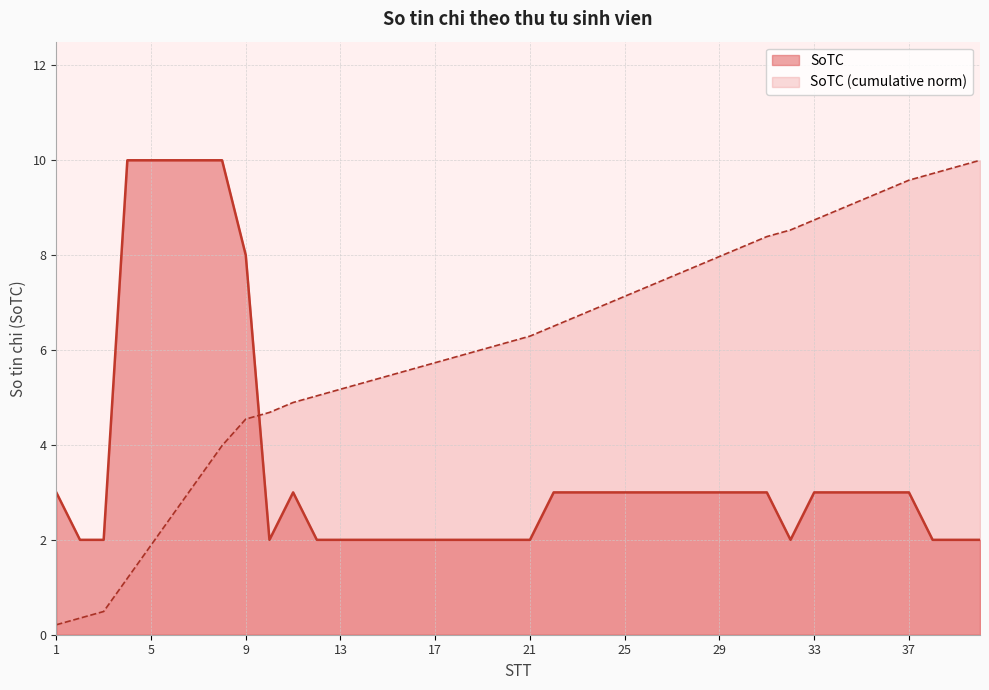

At which label is the value closest to 6?

9